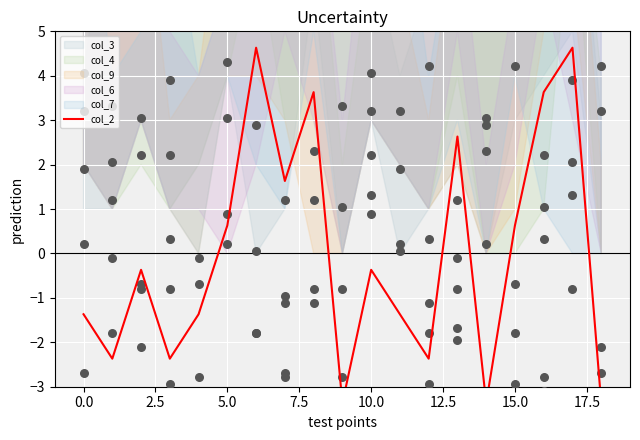

What is the change in value from 10 to 15?

+1.0